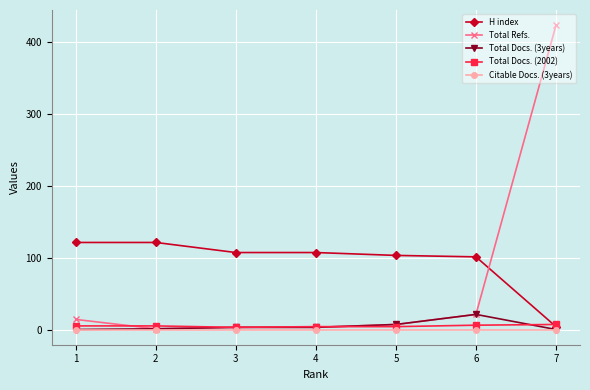

Which series has the largest total across all categories?

H index